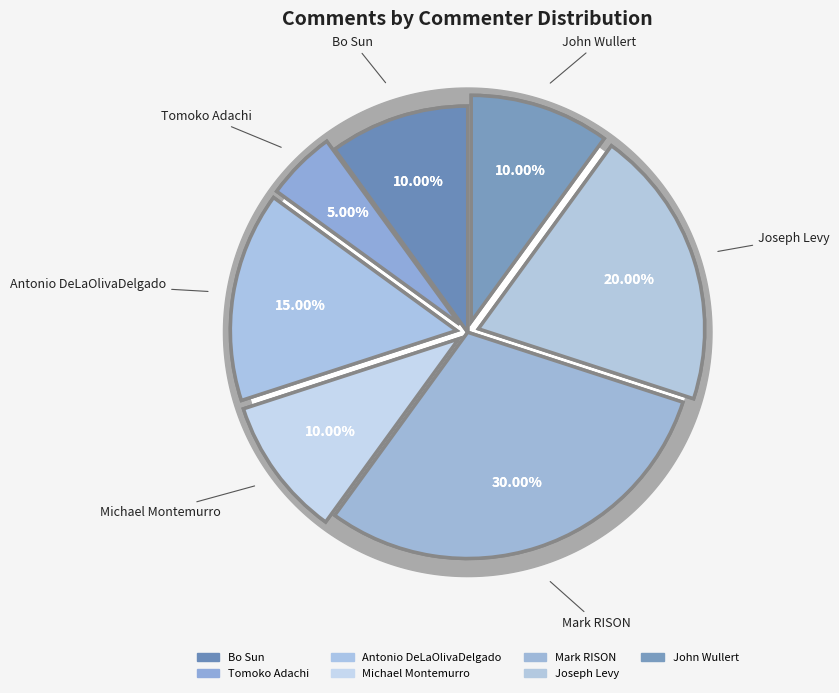

To the nearest percent, what portion does Joseph Levy represent?

20%